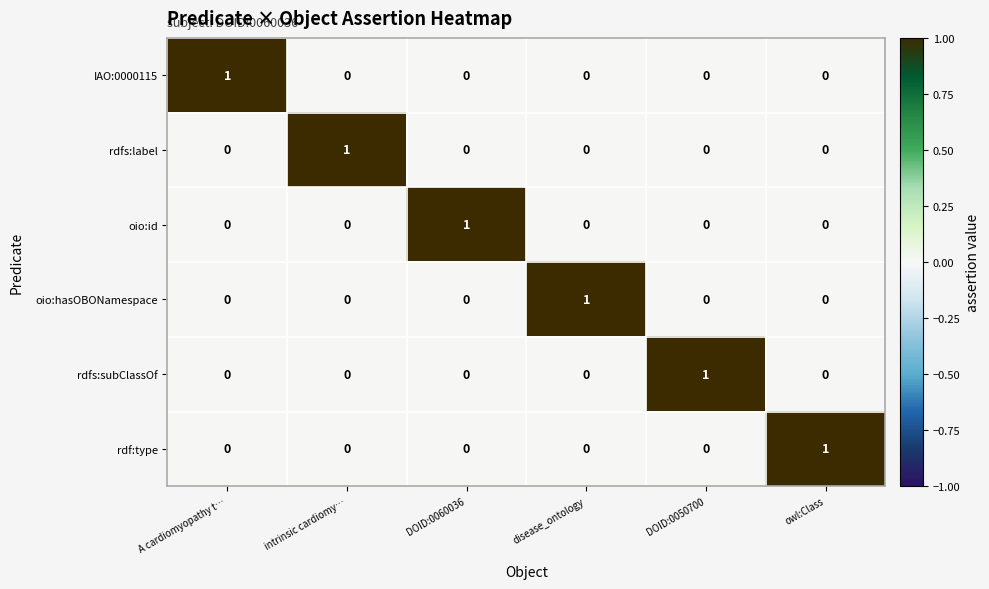

At how many categories does at least one series exceed 0?

6